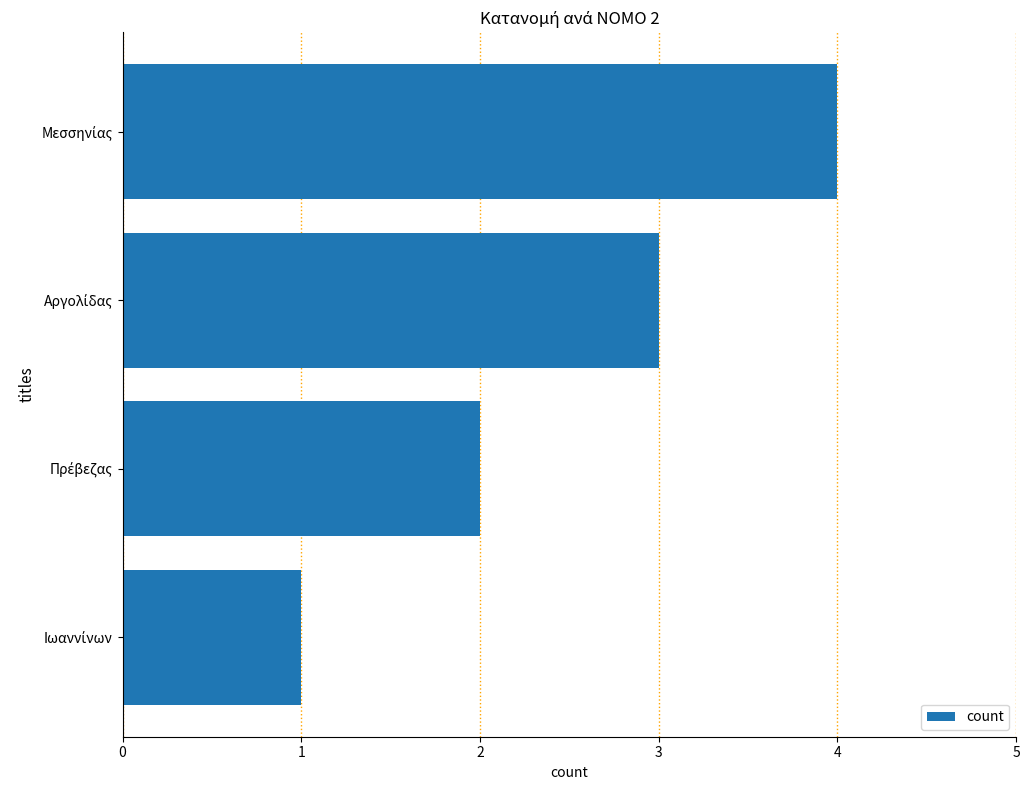

How many distinct data groups are displayed?

1